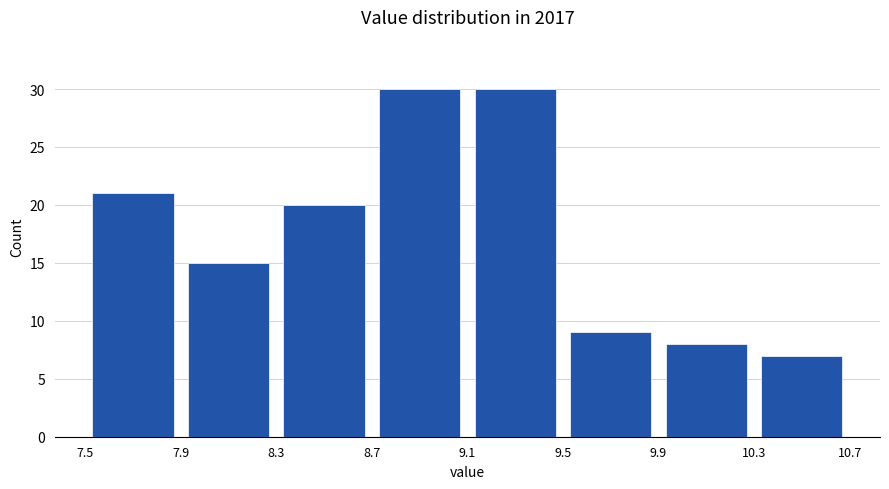

Reading left to right, list every bar in this chart as the range it spans on the x-axis followed by its height. The values are not printed on the chart, so give them approximately, as read against the axis.

7.5 to 7.9: 21
7.9 to 8.3: 15
8.3 to 8.7: 20
8.7 to 9.1: 30
9.1 to 9.5: 30
9.5 to 9.9: 9
9.9 to 10.3: 8
10.3 to 10.7: 7